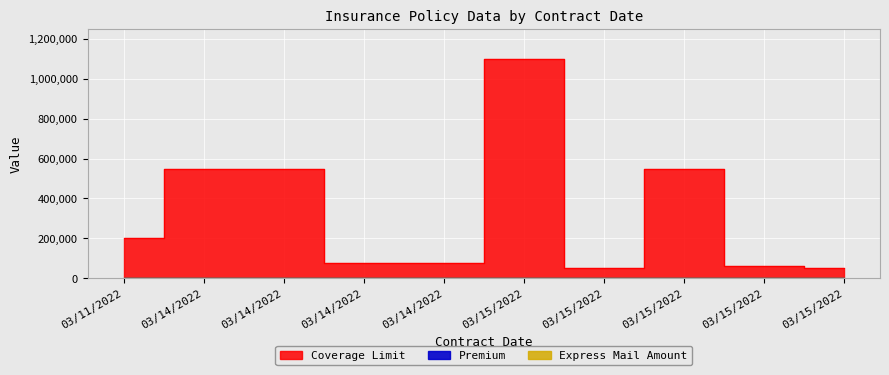

What is the smallest value displayed?

184.0